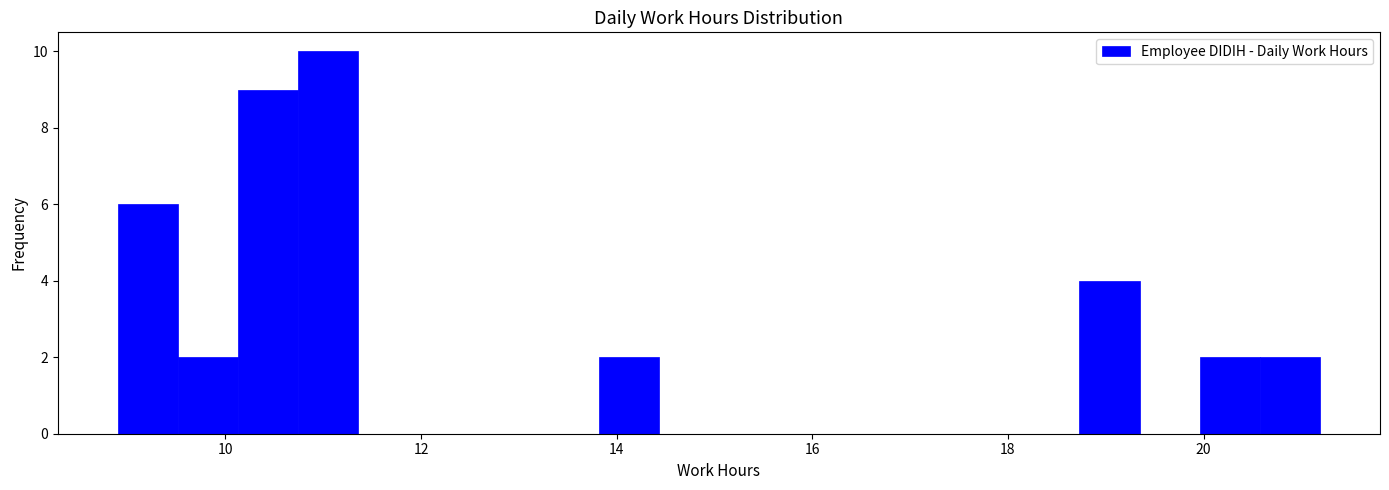

Around what value on the x-axis is the tallest bar? Give the approximate position of its centre, as read against the axis.

11.0